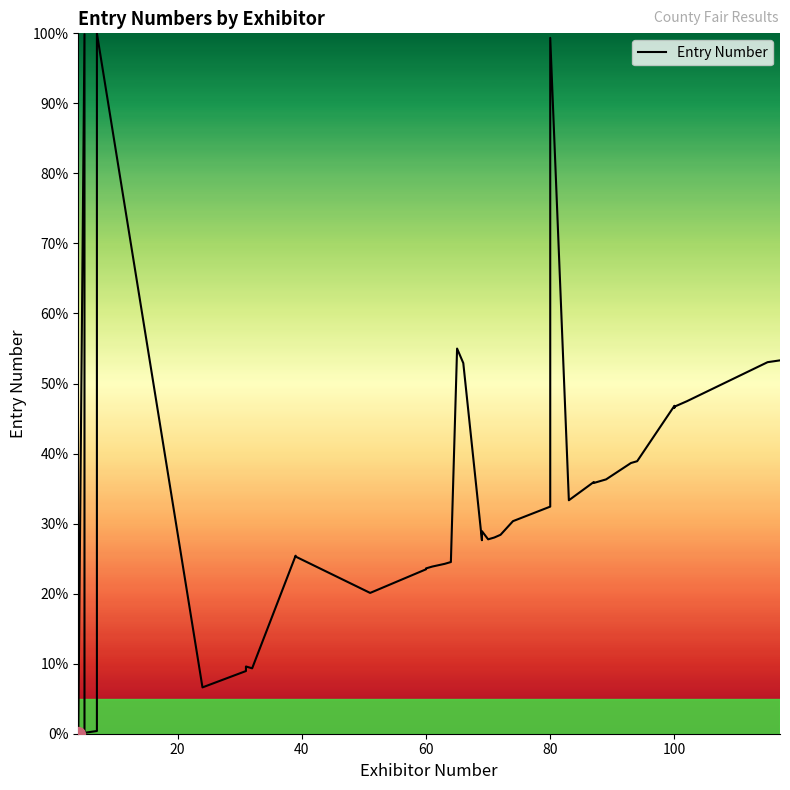

Reading left to right, list all the values displayed in this chart.

0.0	99.9	0.1	0.3	0.4	100.0	6.6	8.9	9.6	9.3	25.4	25.3	20.1	23.5	23.6	23.9	24.3	24.5	55.0	52.9	27.6	28.9	27.8	28.0	28.4	30.4	32.4	99.4	33.3	35.9	35.8	36.3	38.7	38.9	46.8	46.6	46.7	47.5	53.0	53.3